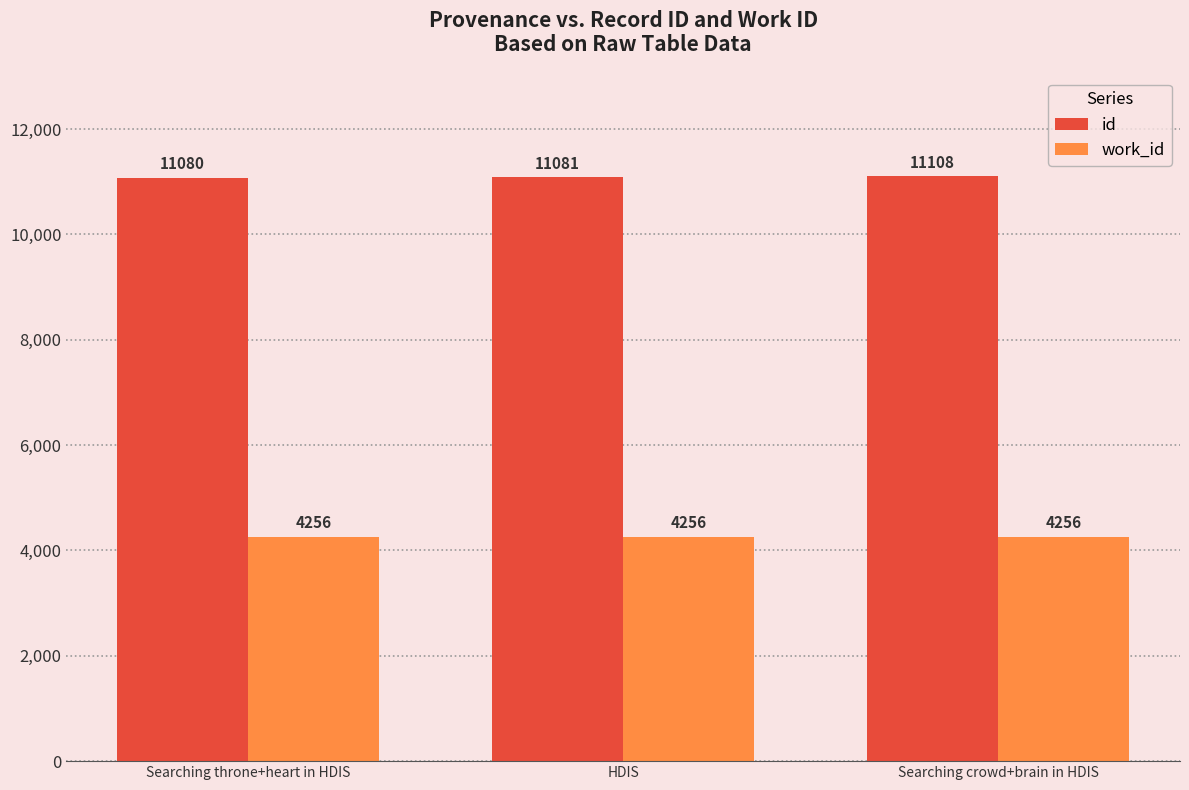

Reading left to right, transcribe all the data shown in this chart.

id: Searching throne+heart in HDIS=11080	HDIS=11081	Searching crowd+brain in HDIS=11108
work_id: Searching throne+heart in HDIS=4256	HDIS=4256	Searching crowd+brain in HDIS=4256